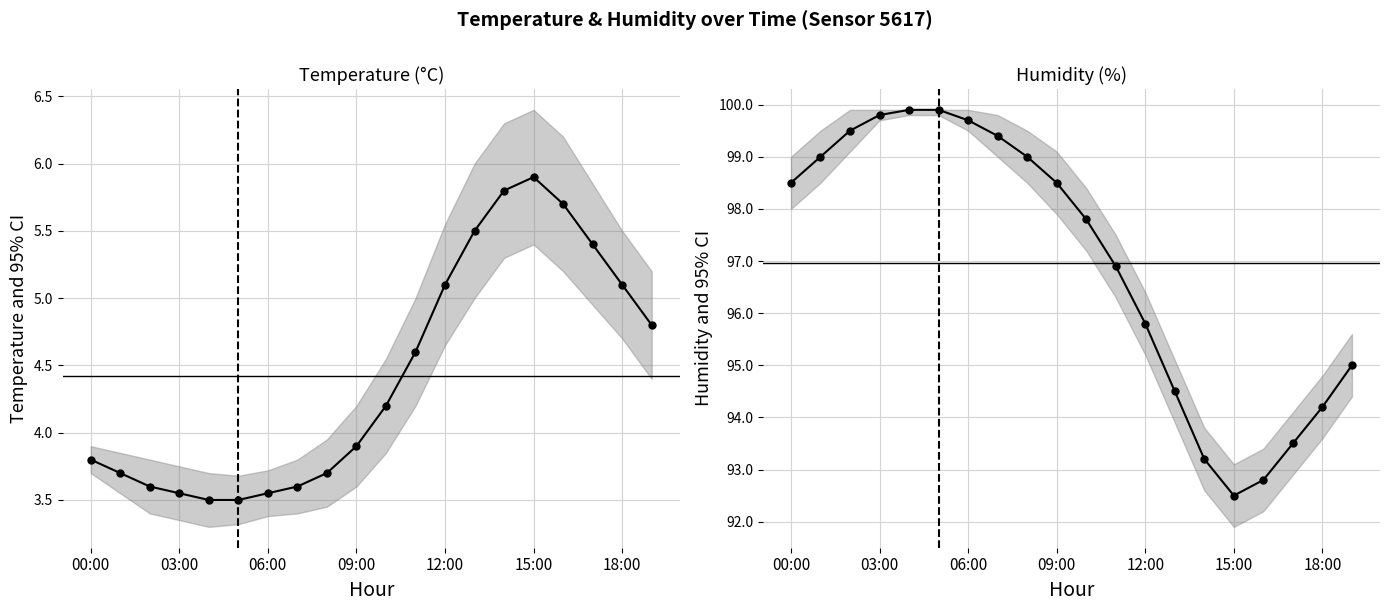

What is the difference between the maximum and minimum values in the temperature series?

2.4